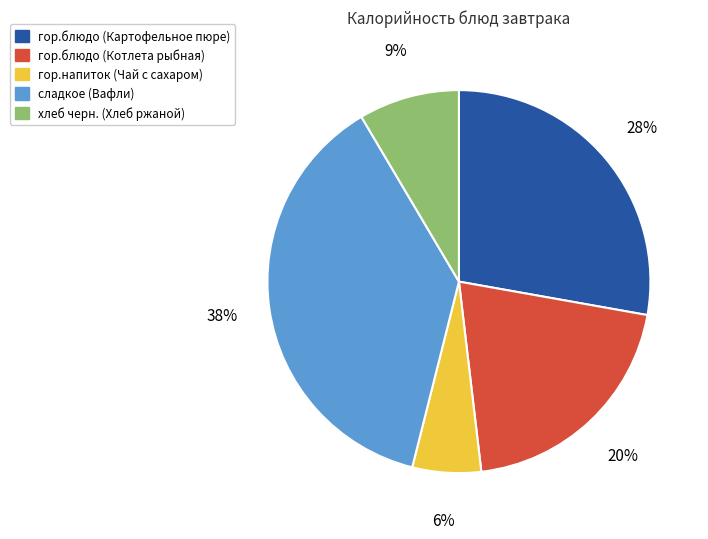

True or false: гор.напиток (Чай с сахаром) accounts for 6% of the total.

True